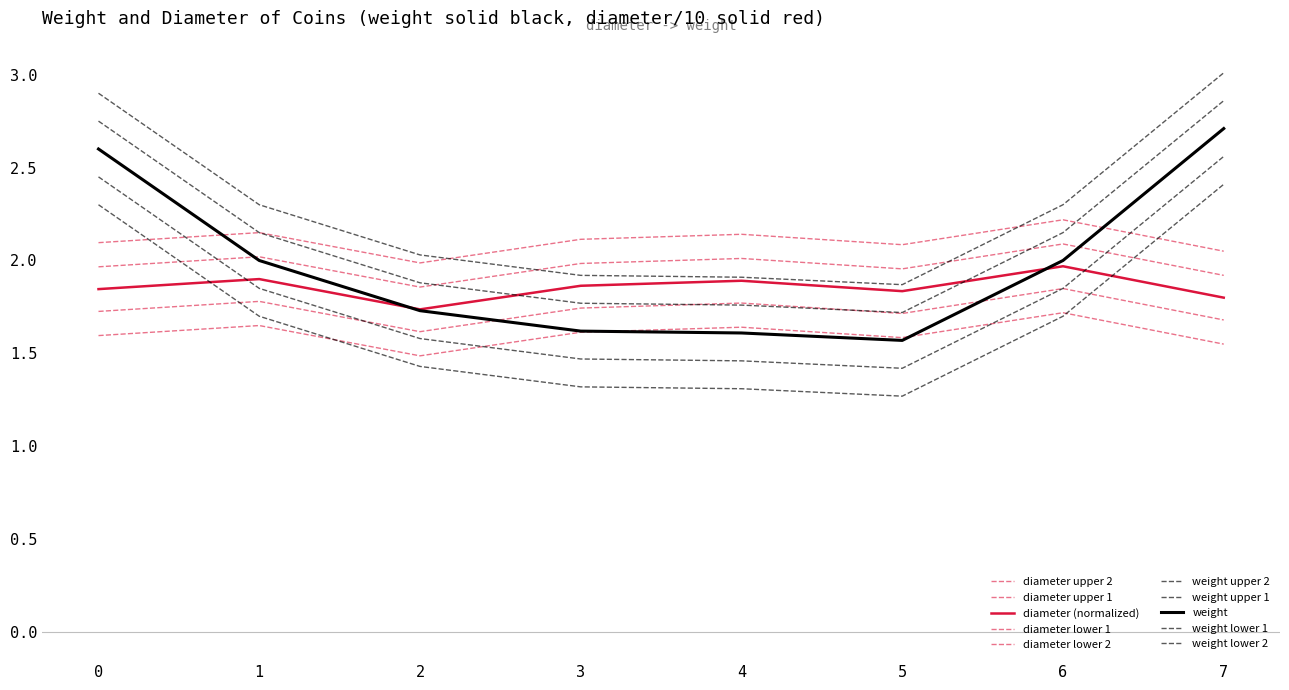

How many lines are shown in the chart?

10